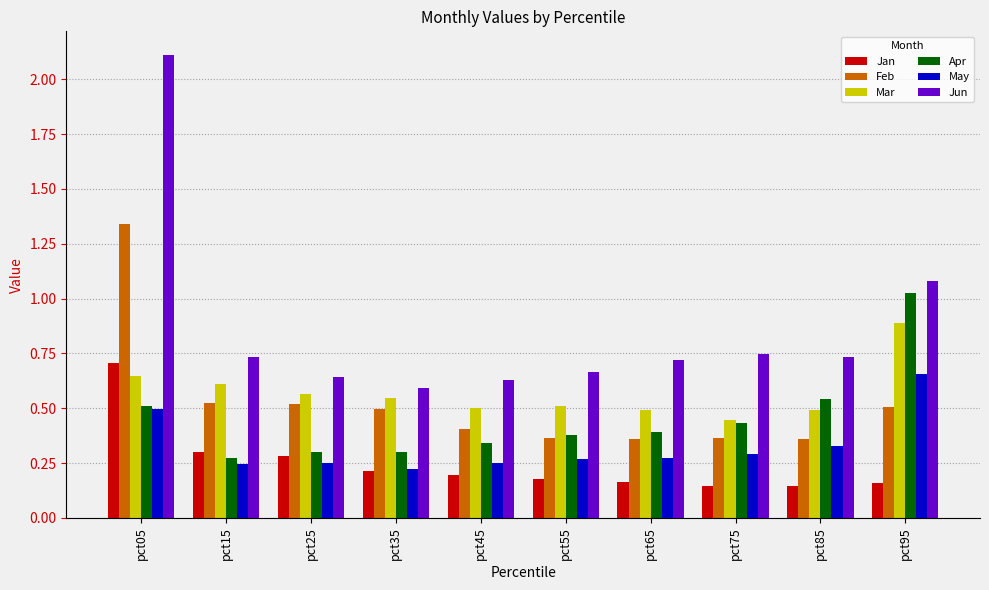

Which category has the highest value across all series?

pct05